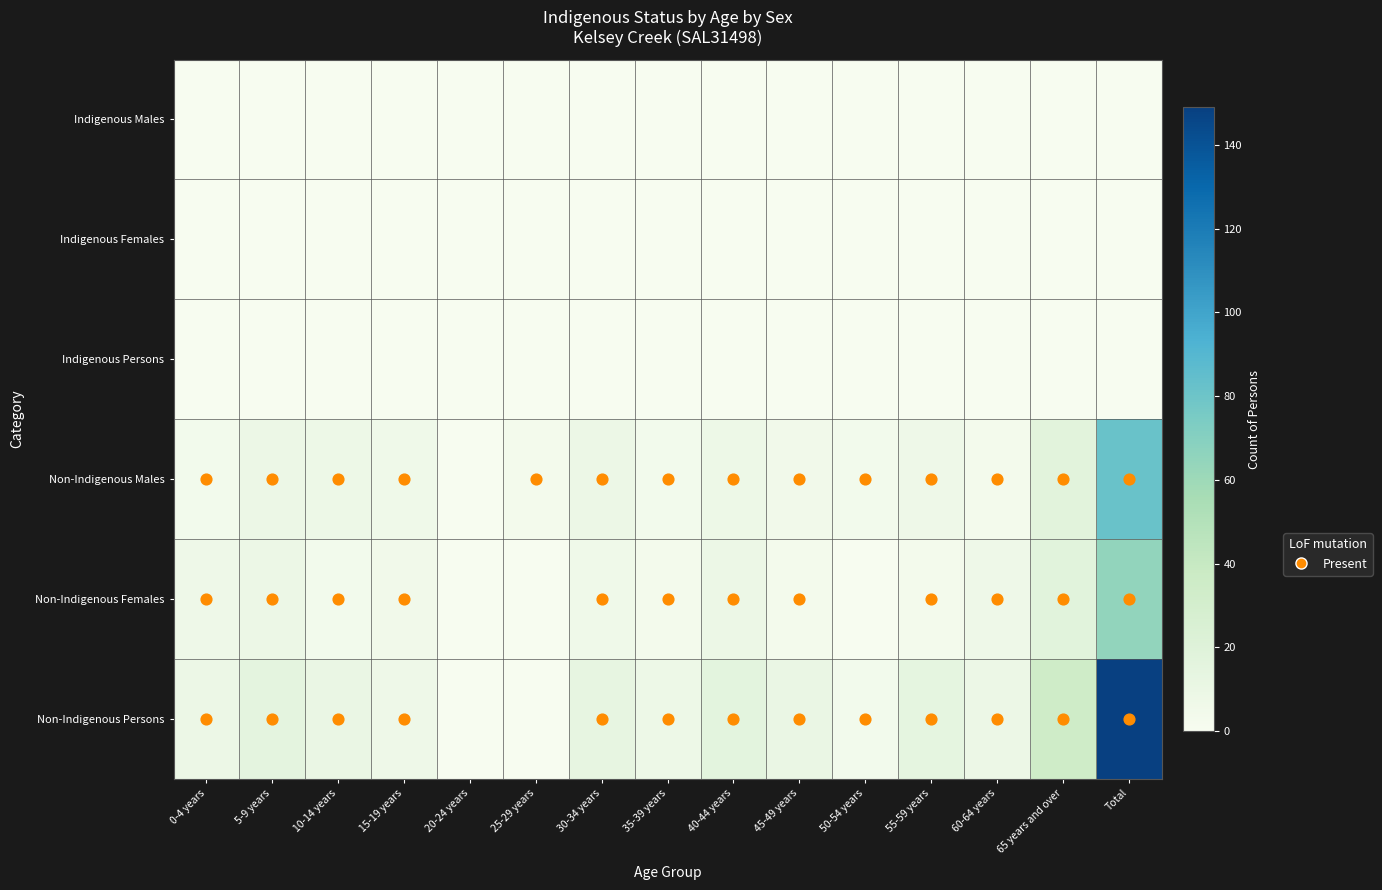

Which label corresponds to the largest value in the chart?

Total